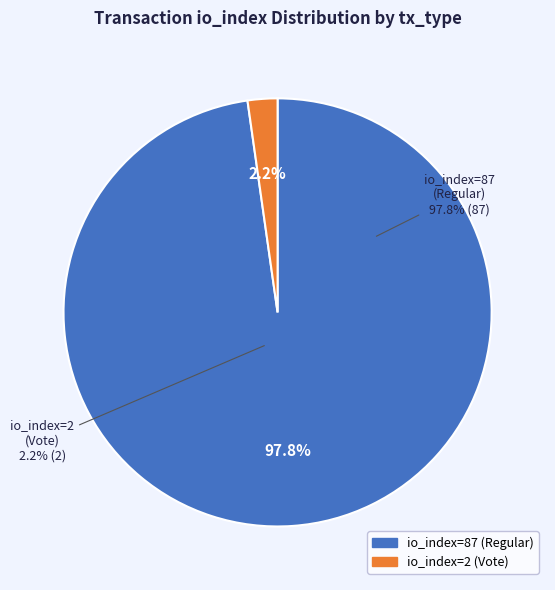

To the nearest percent, what percentage of the pie is io_index=2 (Vote)?

2%